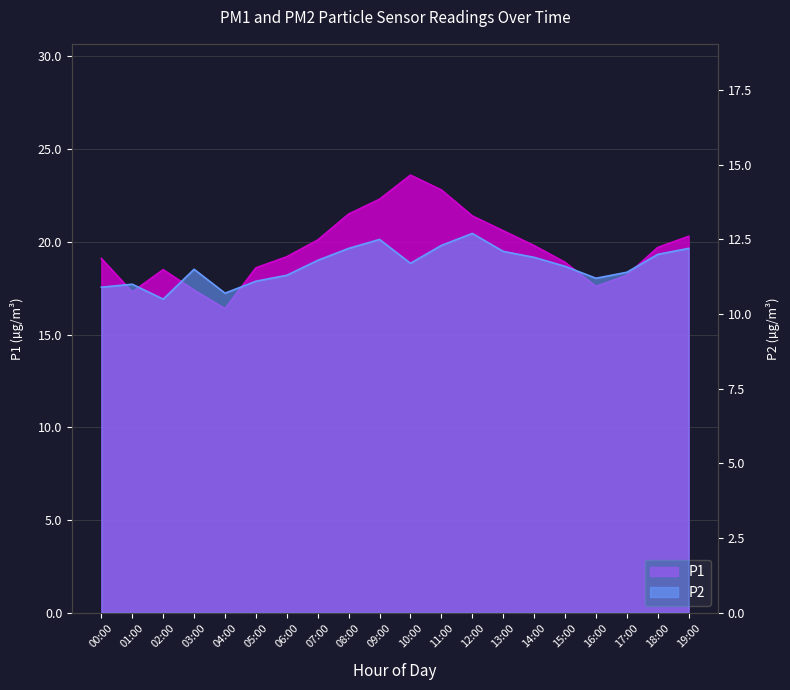

What is the difference between the P1 values at 09:00 and 03:00?

4.9